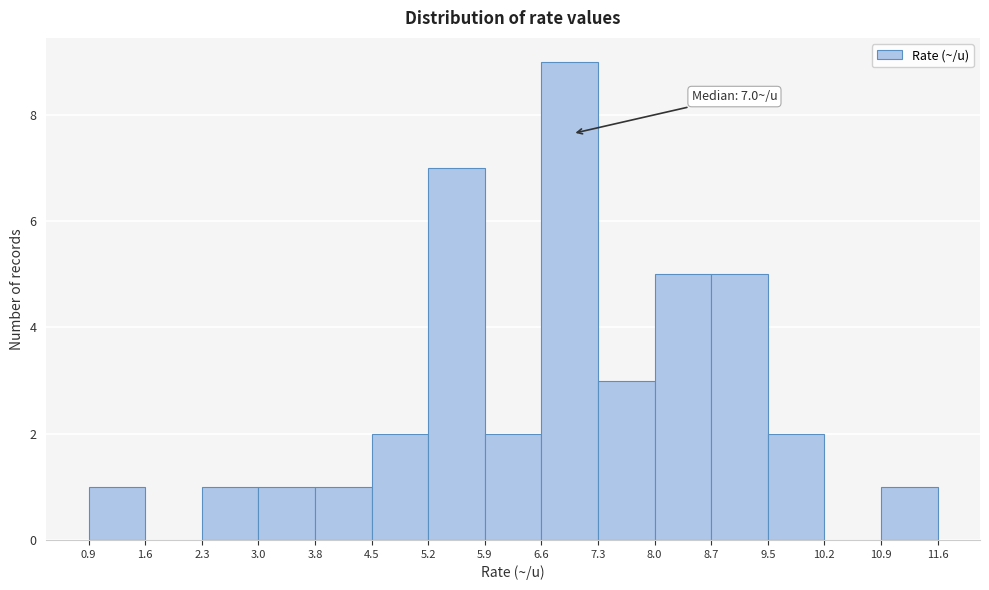

Over which range of the x-axis is the bar tallest?

6.6 to 7.3